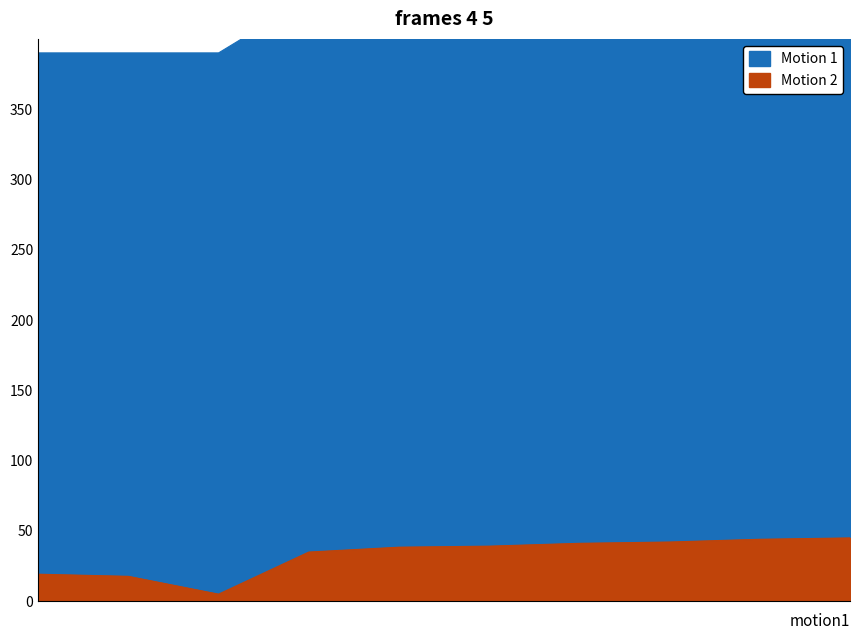

True or false: Motion 2 and Motion 1 cross at least once.

False